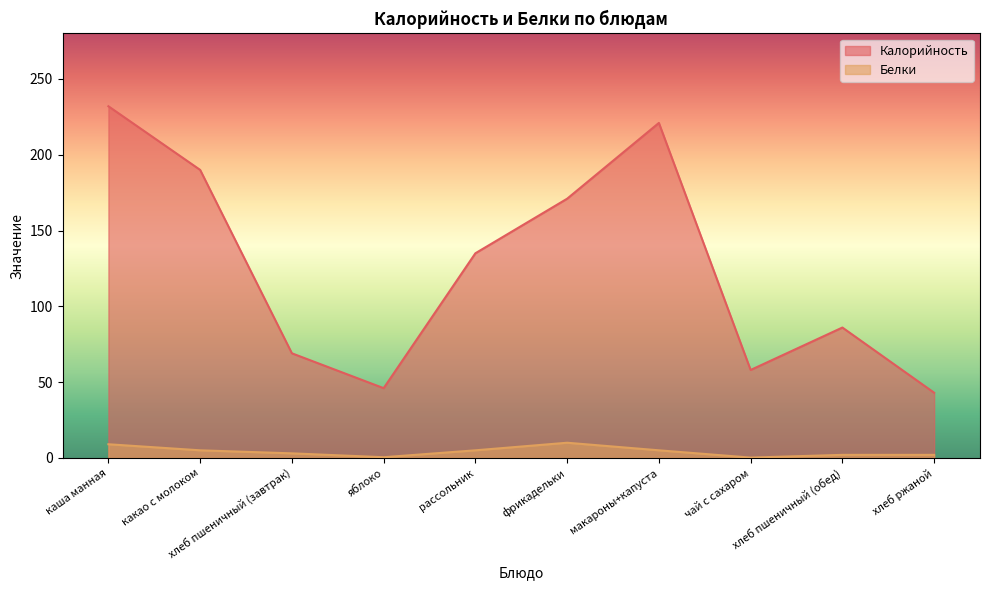

What is the label of the 10th point from the left?

хлеб ржаной